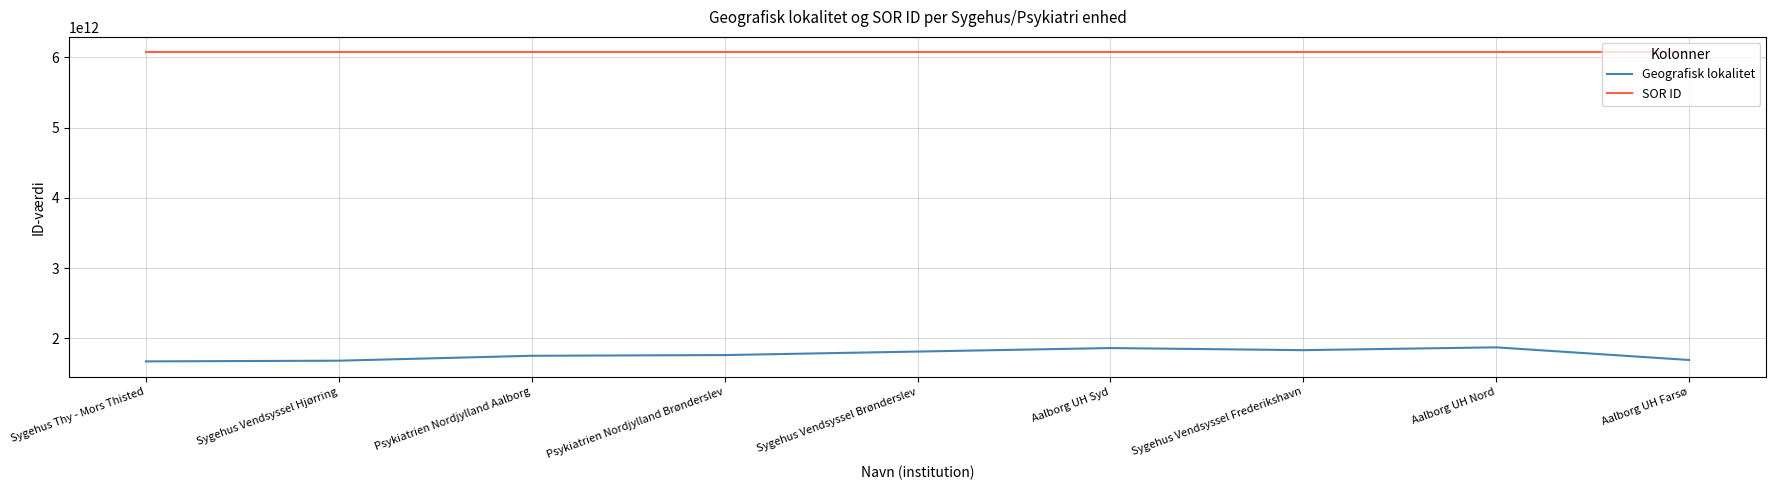

Rank the series at Aalborg UH Syd from lowest to highest value.

Geografisk lokalitet, SOR ID